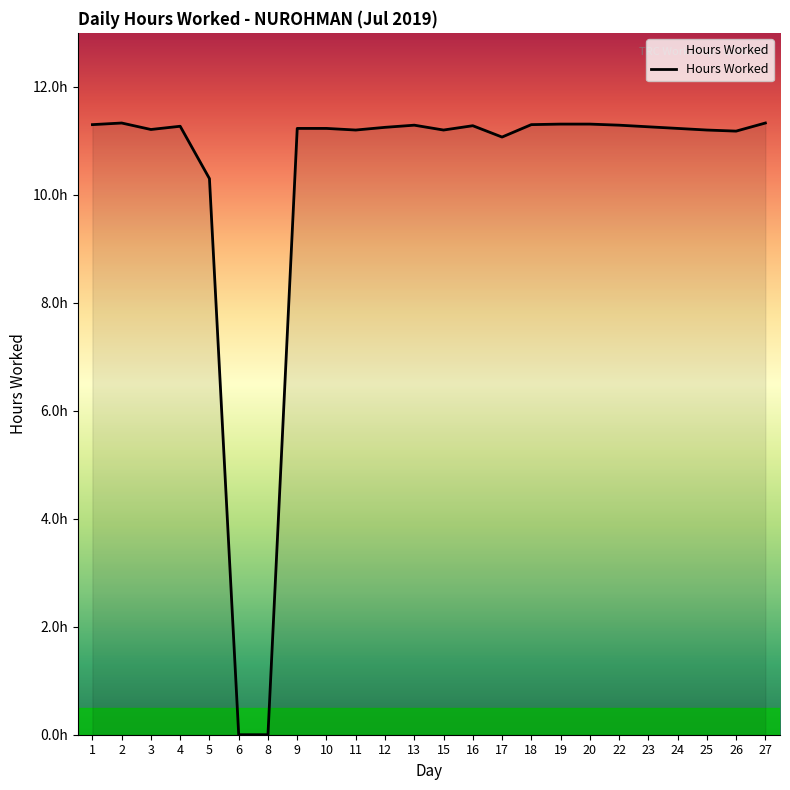

List the labels in order of value, smallest first.

6, 8, 5, 17, 26, 11, 15, 25, 3, 9, 10, 24, 12, 23, 4, 16, 13, 22, 1, 18, 19, 20, 2, 27